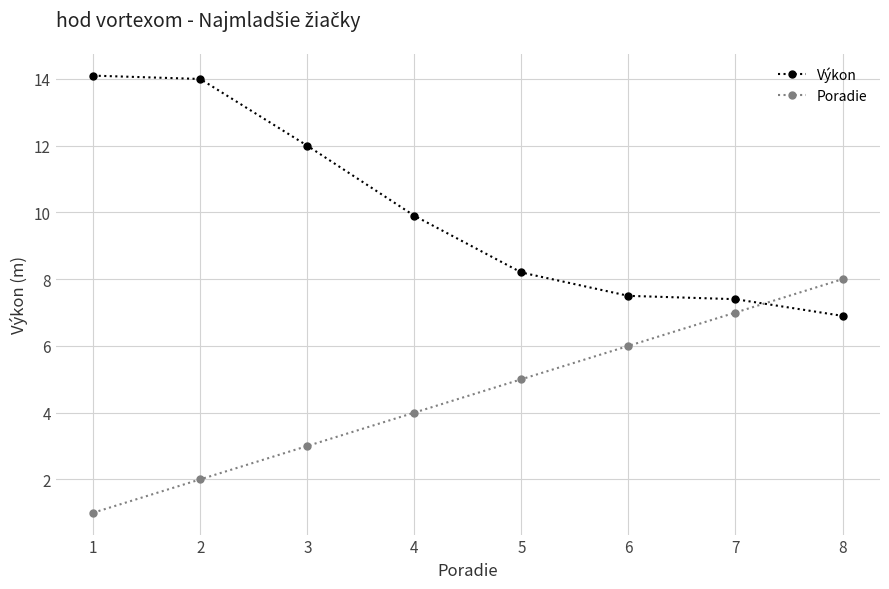

At which label does Výkon first exceed 9?

1